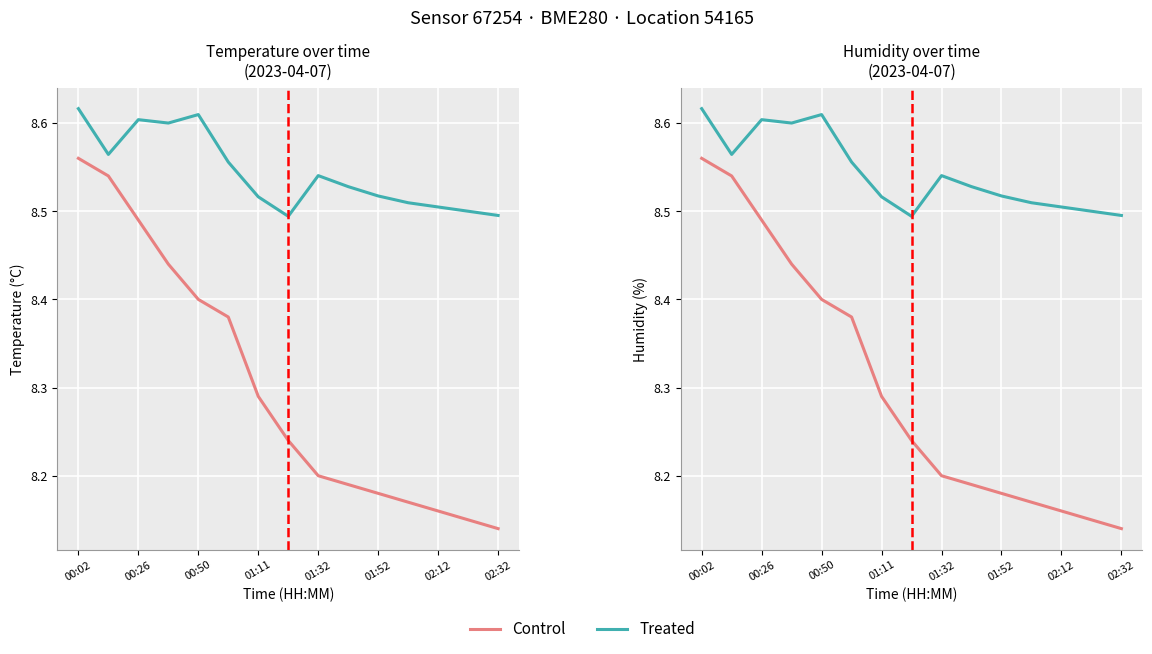

True or false: Control and Treated cross at least once.

False